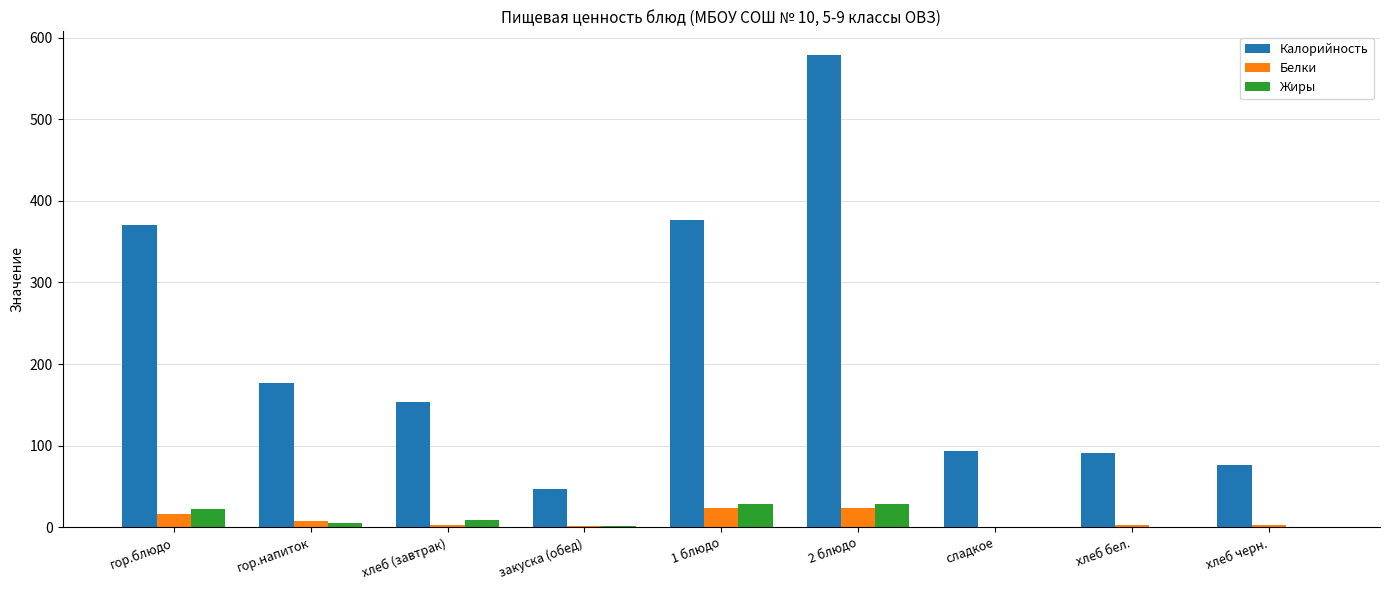

Where does the Калорийность series first go above 154?

гор.блюдо